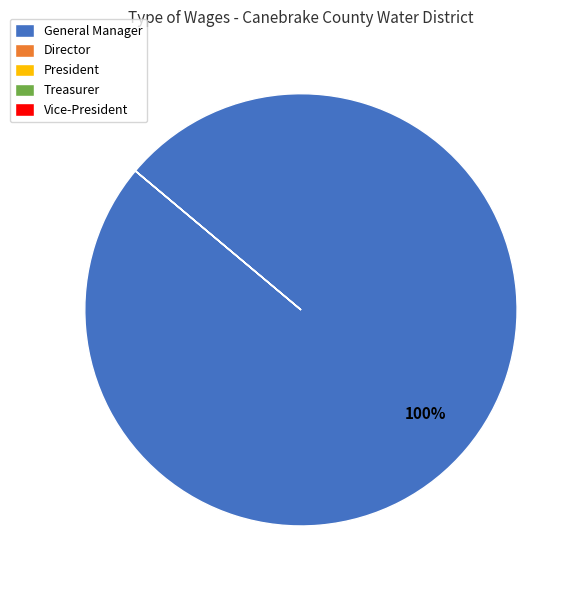

To the nearest percent, what is the difference between the largest and smallest slice percentages?

100%